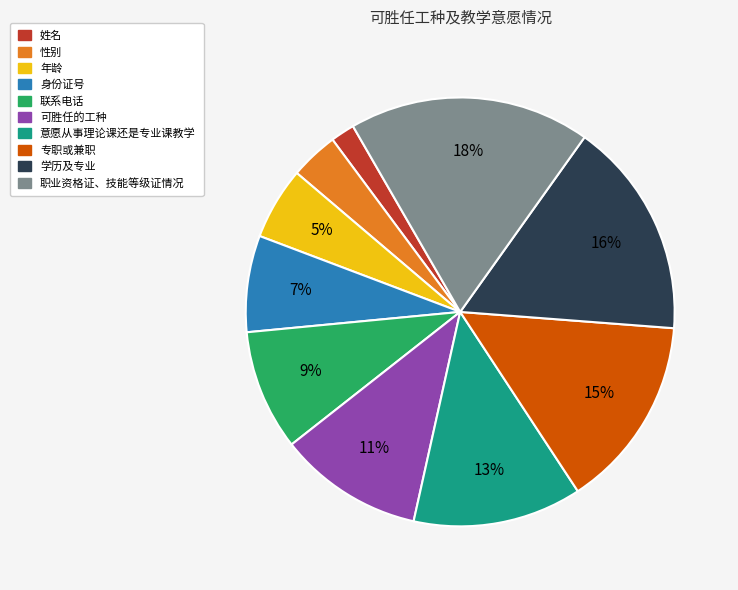

How many segments does this pie chart have?

10